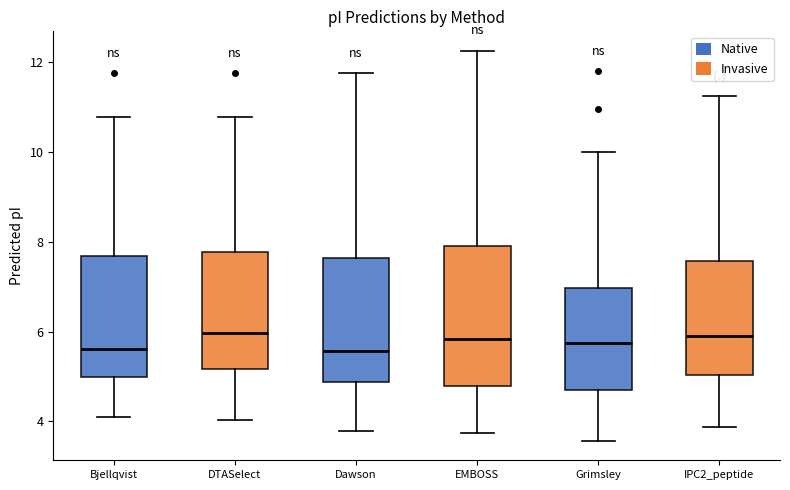

Reading left to right, transcribe this box plot: for each box, give where its median line is, the range the box spans, and where its two whiskers end, as read against the y-axis. The values are not printed on the chart, so give them approximately, as read against the axis.

Bjellqvist: median 5.6, box 5.0 to 7.6, whiskers 4.2 to 10.8
DTASelect: median 6.0, box 5.2 to 7.8, whiskers 4.0 to 10.8
Dawson: median 5.6, box 4.8 to 7.6, whiskers 3.8 to 11.8
EMBOSS: median 5.8, box 4.8 to 8.0, whiskers 3.8 to 12.2
Grimsley: median 5.8, box 4.6 to 7.0, whiskers 3.6 to 10.0
IPC2_peptide: median 5.8, box 5.0 to 7.6, whiskers 3.8 to 11.2